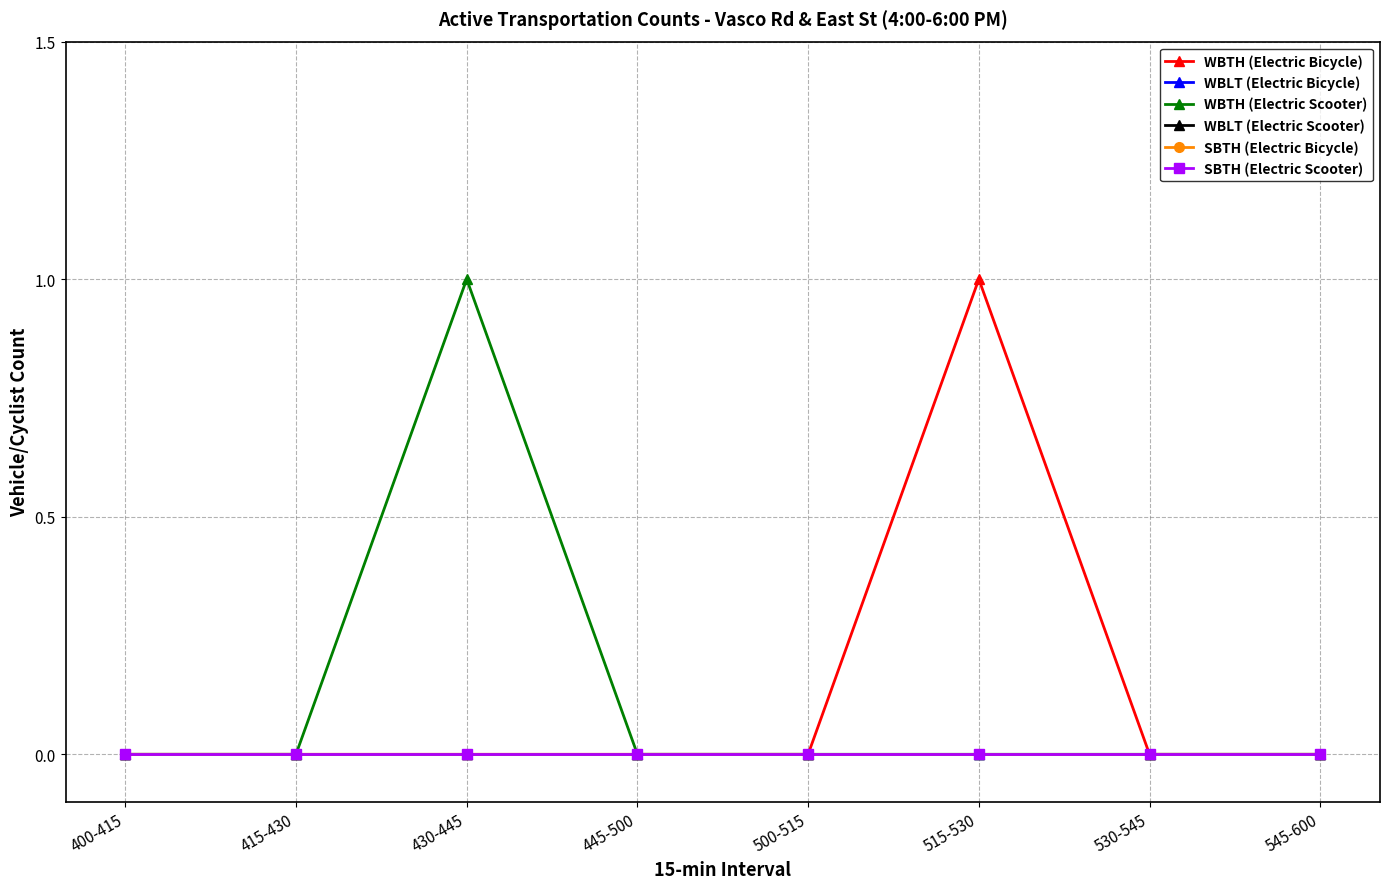

Which series has the largest range (max minus min)?

WBTH (Electric Bicycle)